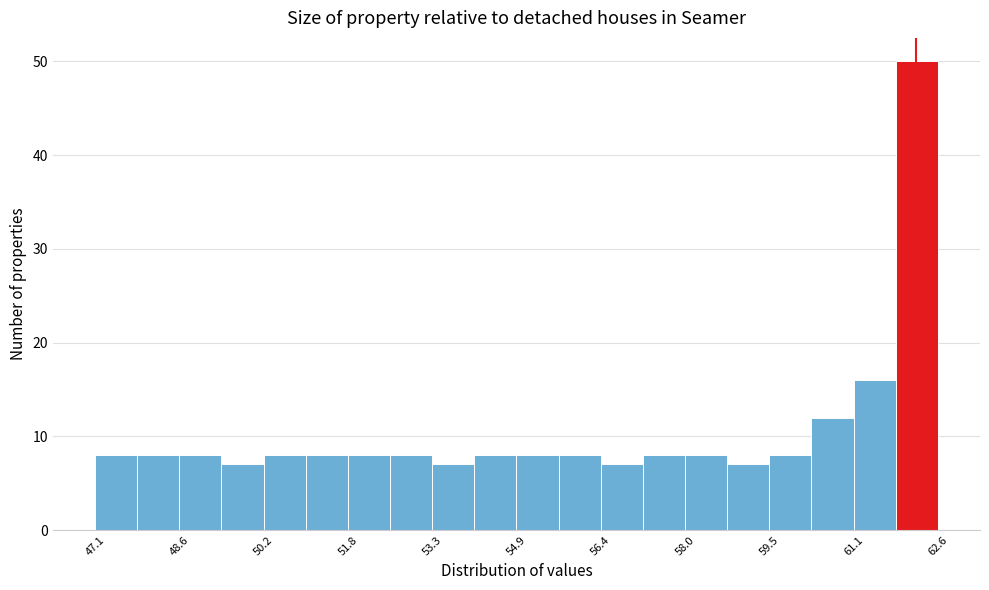

Around what value on the x-axis is the tallest bar? Give the approximate position of its centre, as read against the axis.

62.2